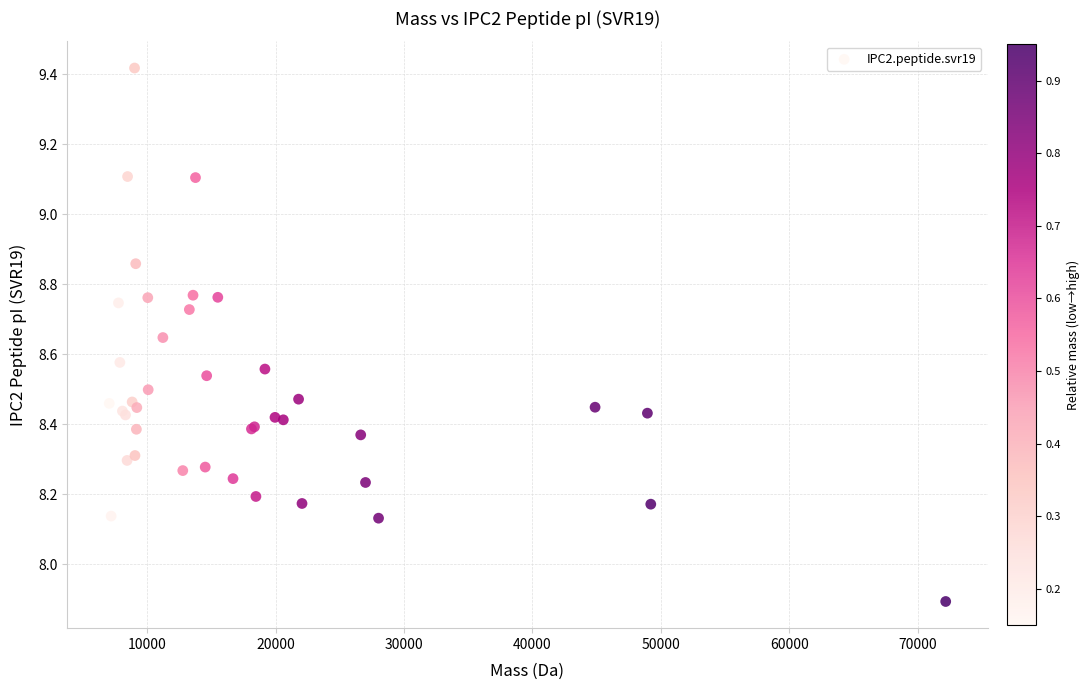

What Y value in the scatter plot is closest to 8?

7.9